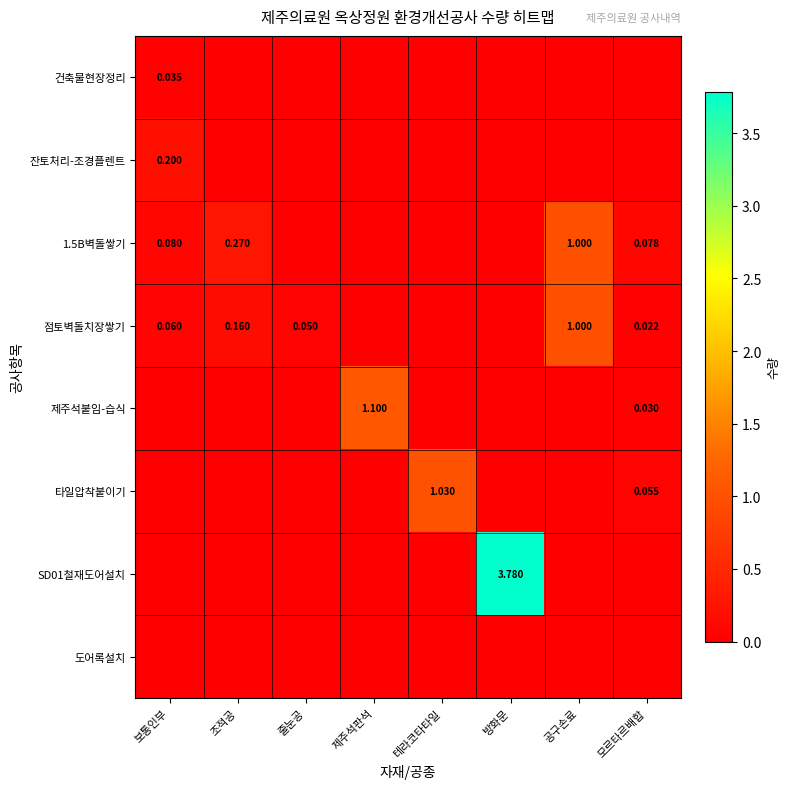

The 1.5B벽돌쌓기 series shows 0.3 at 조적공. True or false?

True